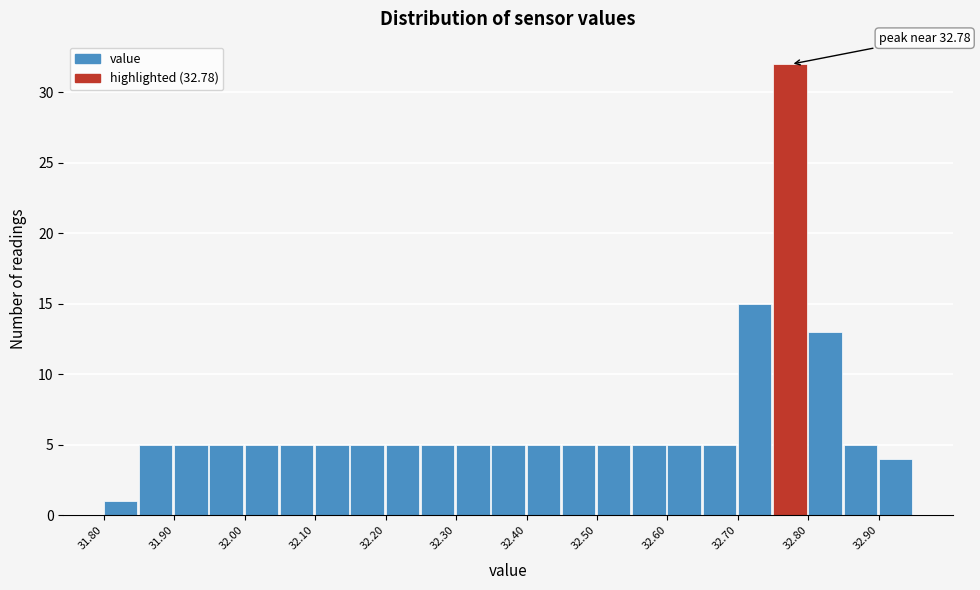

Which range on the x-axis has the tallest bar?

32.75 to 32.80